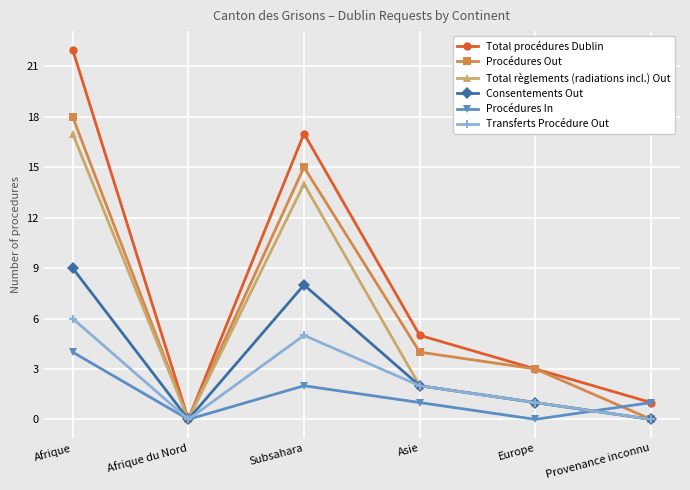

Rank the series by their maximum value, from highest to lowest.

Total procédures Dublin, Procédures Out, Total règlements (radiations incl.) Out, Consentements Out, Transferts Procédure Out, Procédures In